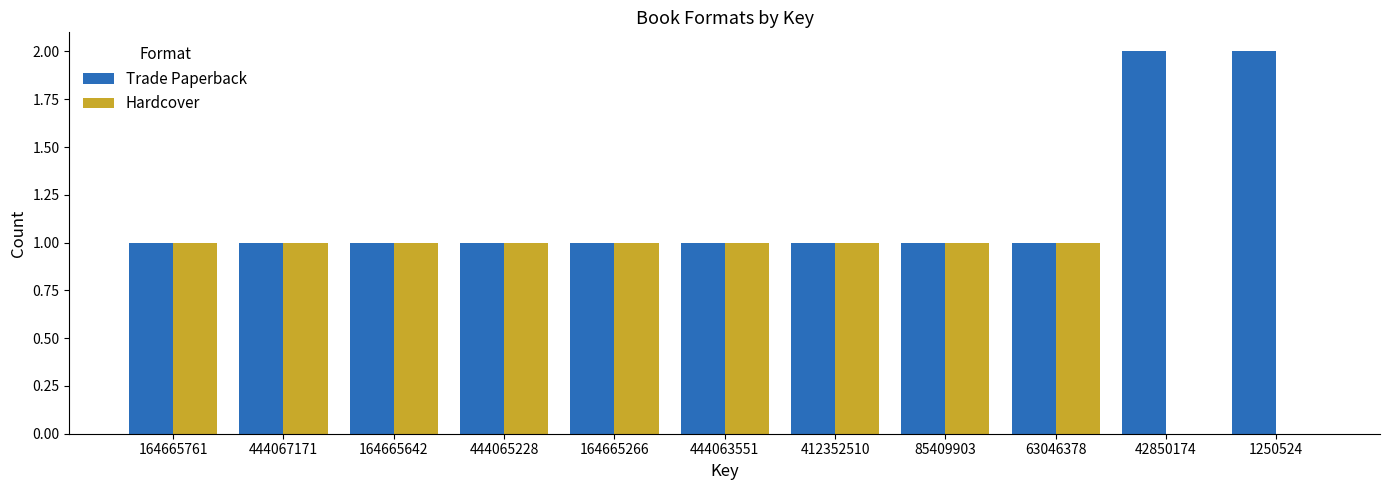

What is the sum of the Hardcover values at 412352510 and 164665266?

2